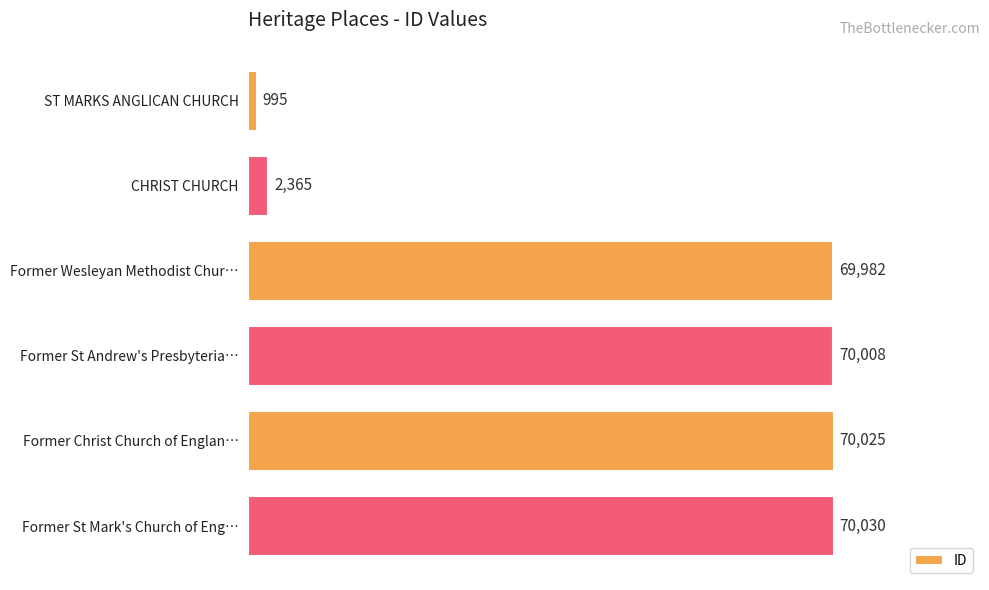

What is the difference between the values at Former St Andrew's Presbyteria… and Former St Mark's Church of Eng…?

22